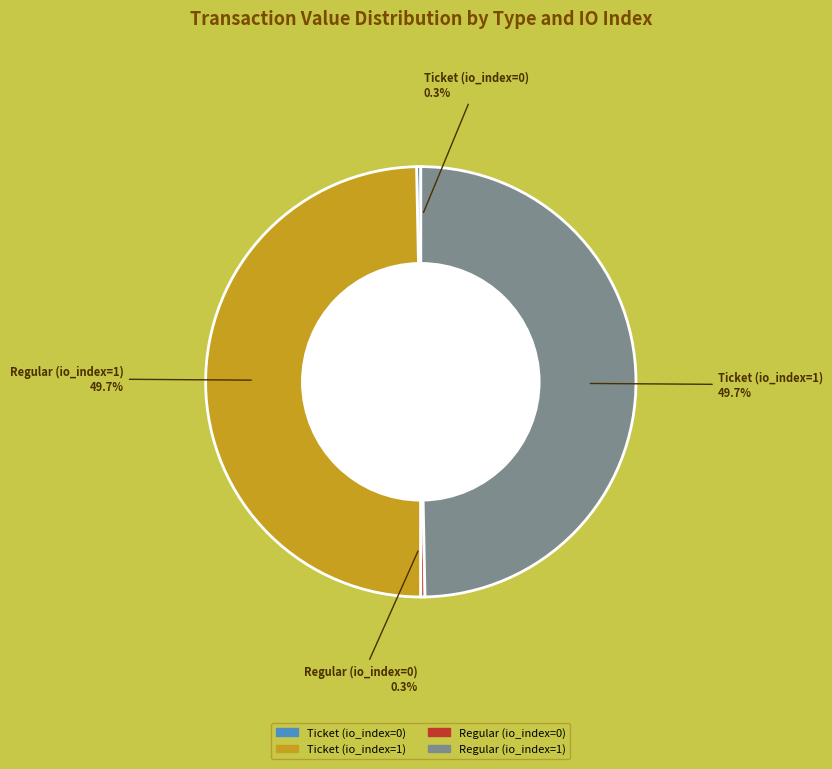

Does Ticket (io_index=0) represent more than half of the total?

No